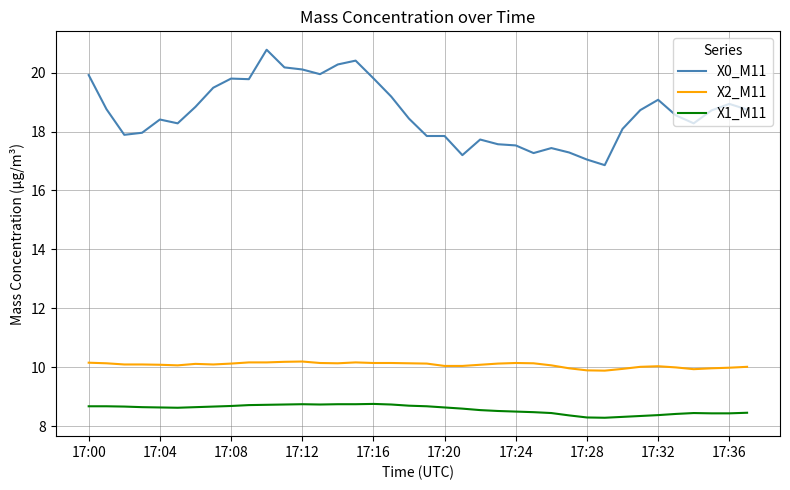

Which series has the widest spread of values?

X0_M11